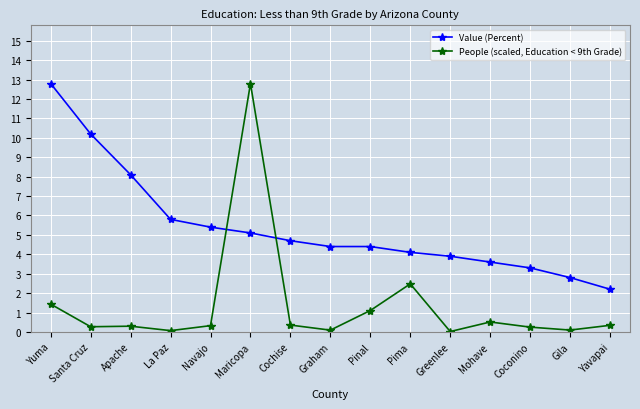

The value of Value (Percent) at Santa Cruz is 16.4. True or false?

False